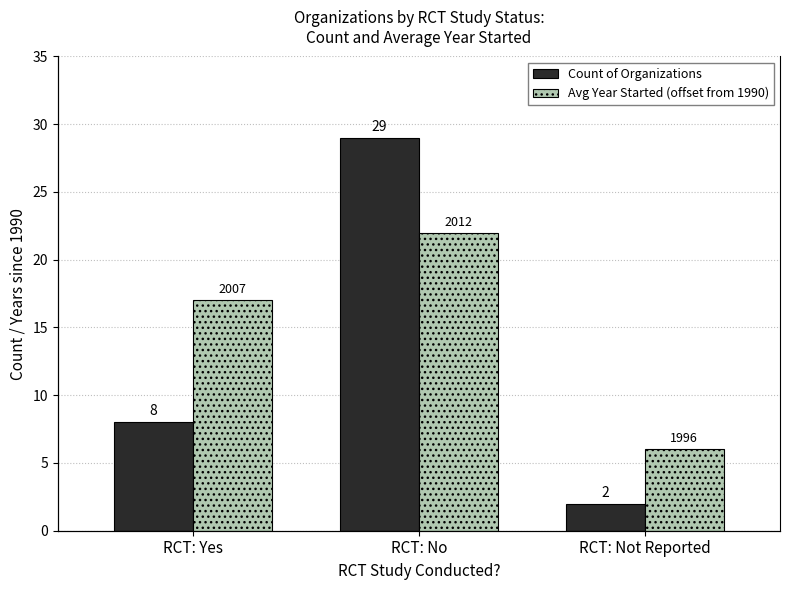

Is the value of Count of Organizations at RCT: Not Reported greater than the value of Avg Year Started (offset from 1990) at RCT: Not Reported?

No